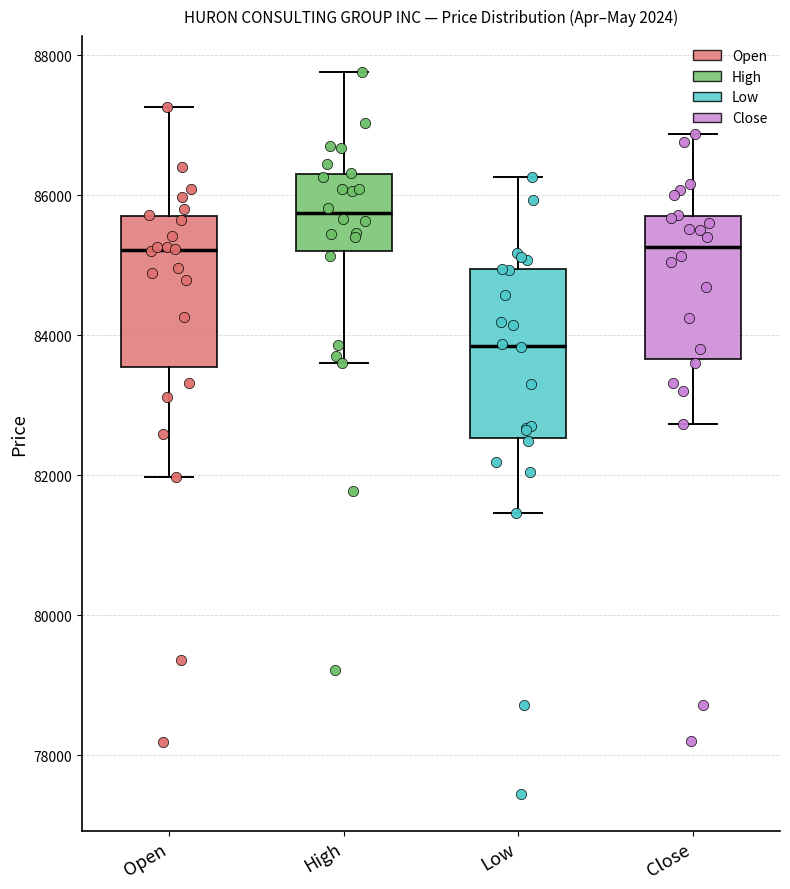

Reading left to right, transcribe this box plot: for each box, give where its median line is, the range the box spans, and where its two whiskers end, as read against the y-axis. The values are not printed on the chart, so give them approximately, as read against the axis.

Open: median 85200, box 83600 to 85600, whiskers 82000 to 87200
High: median 85800, box 85200 to 86200, whiskers 83600 to 87800
Low: median 83800, box 82600 to 85000, whiskers 81400 to 86200
Close: median 85200, box 83600 to 85800, whiskers 82800 to 86800